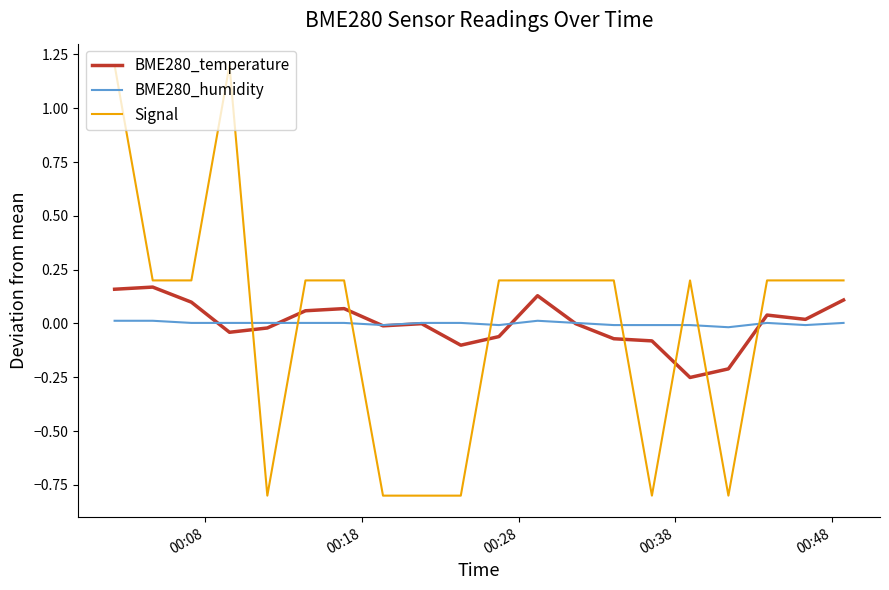

What is the minimum value shown in the chart?

-0.8